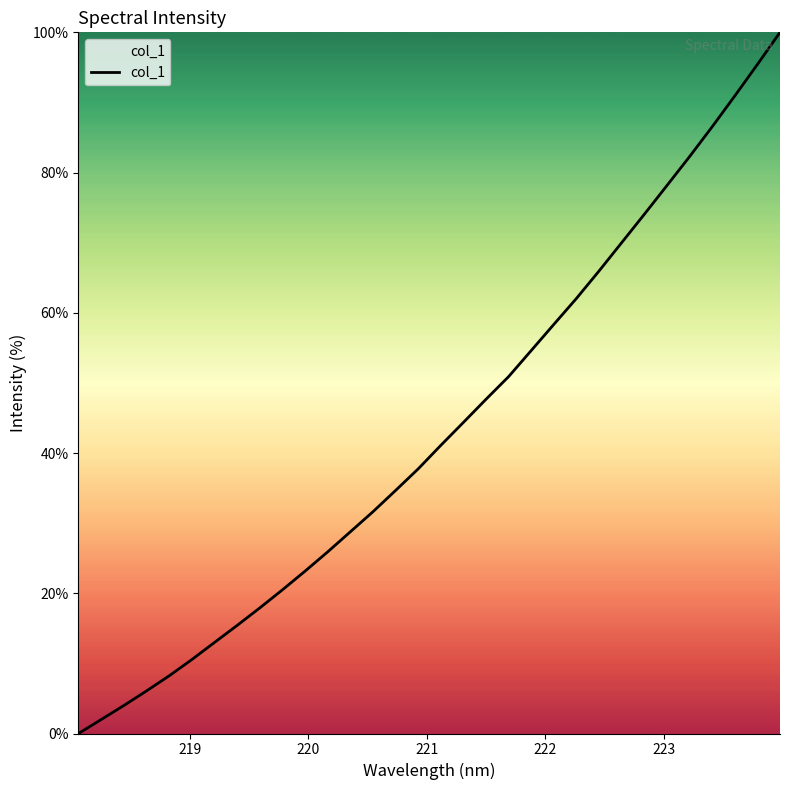

What is the greatest value displayed?

100.0